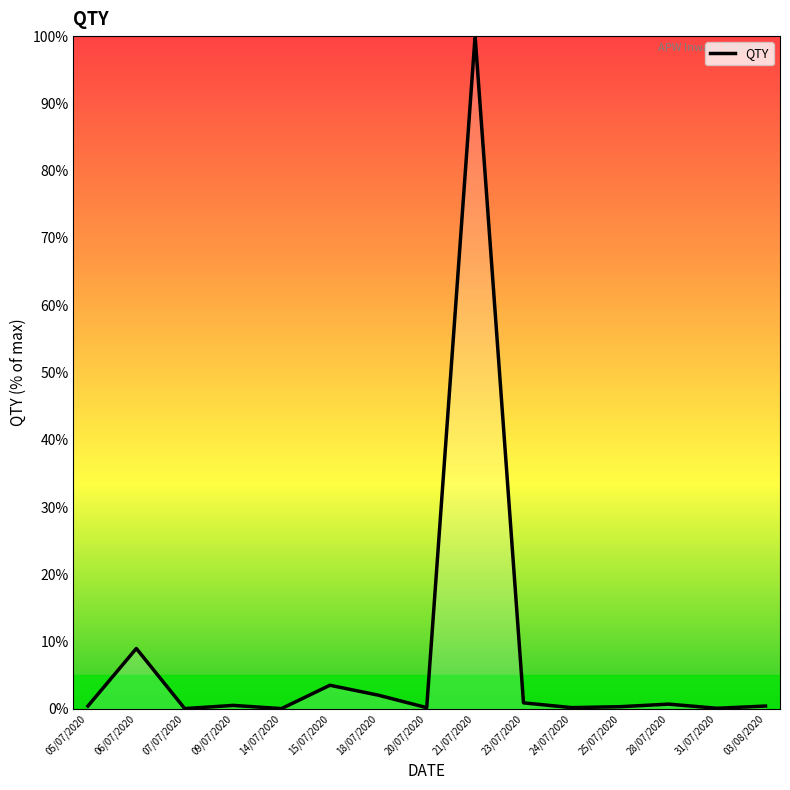

What position from the right is 21/07/2020?

7